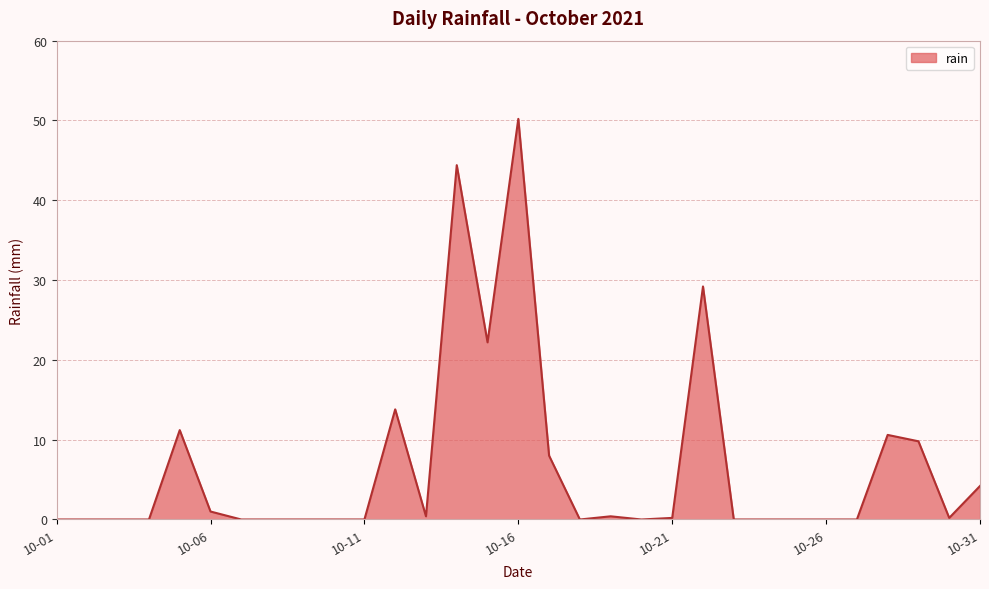

What is the sum of all values?

205.8